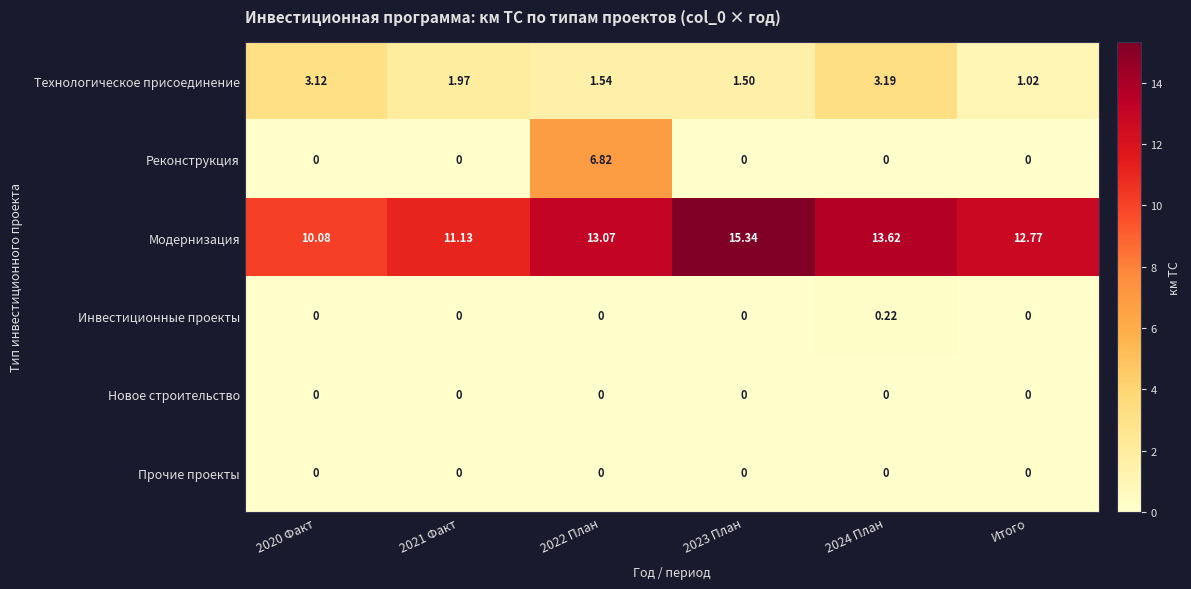

Which series has the largest total across all categories?

Модернизация